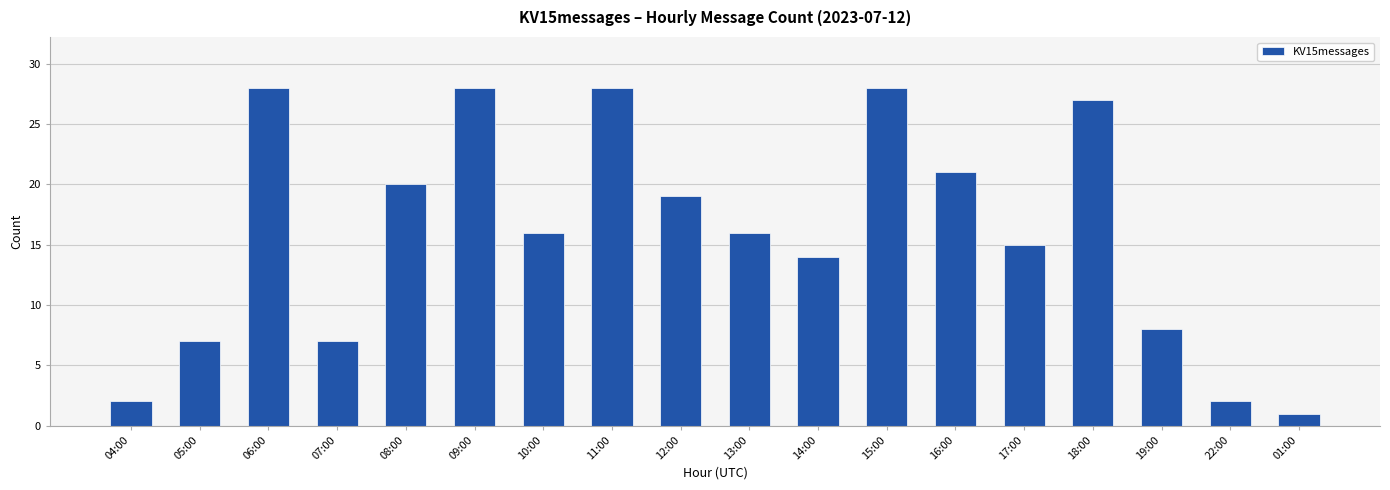

The chart shows a value of 14 at 14:00. True or false?

True